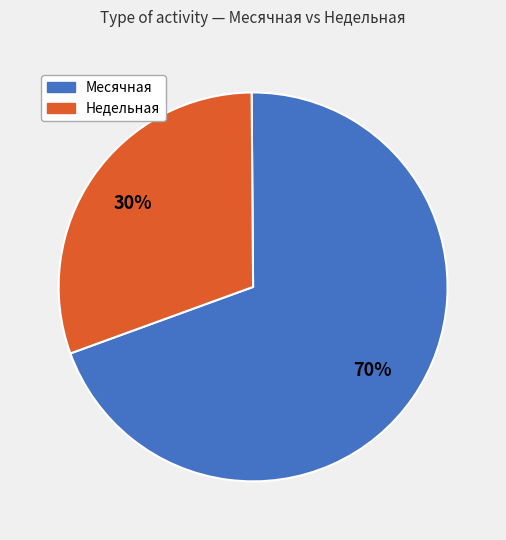

Is there a majority slice in this chart?

Yes